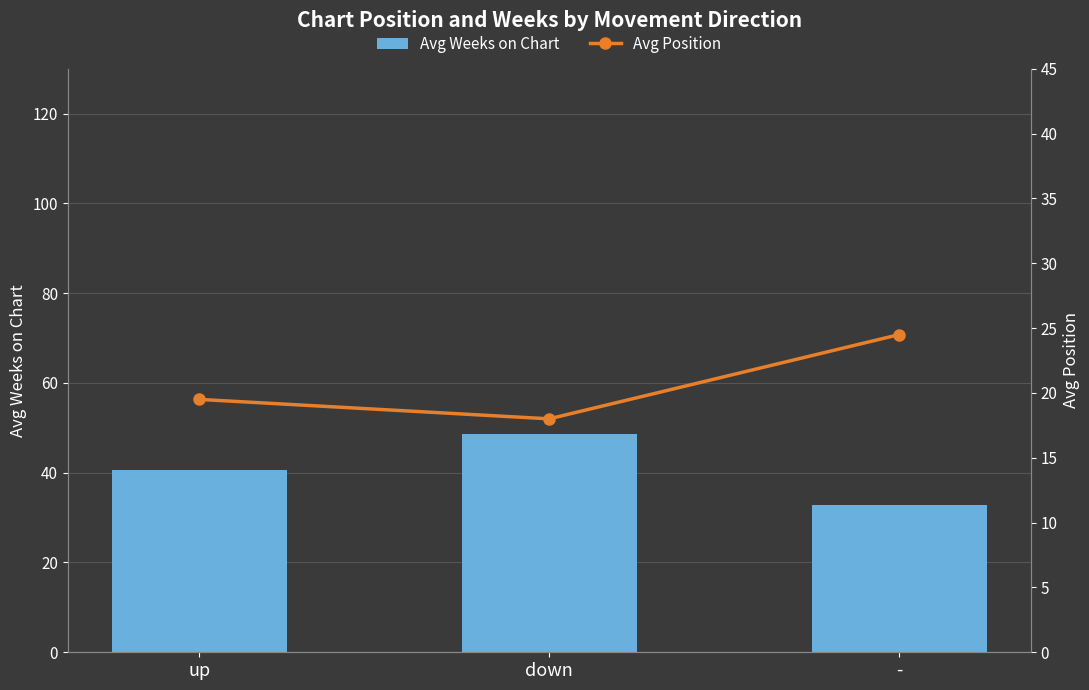

Where does the Avg Weeks on Chart series first go above 40?

up